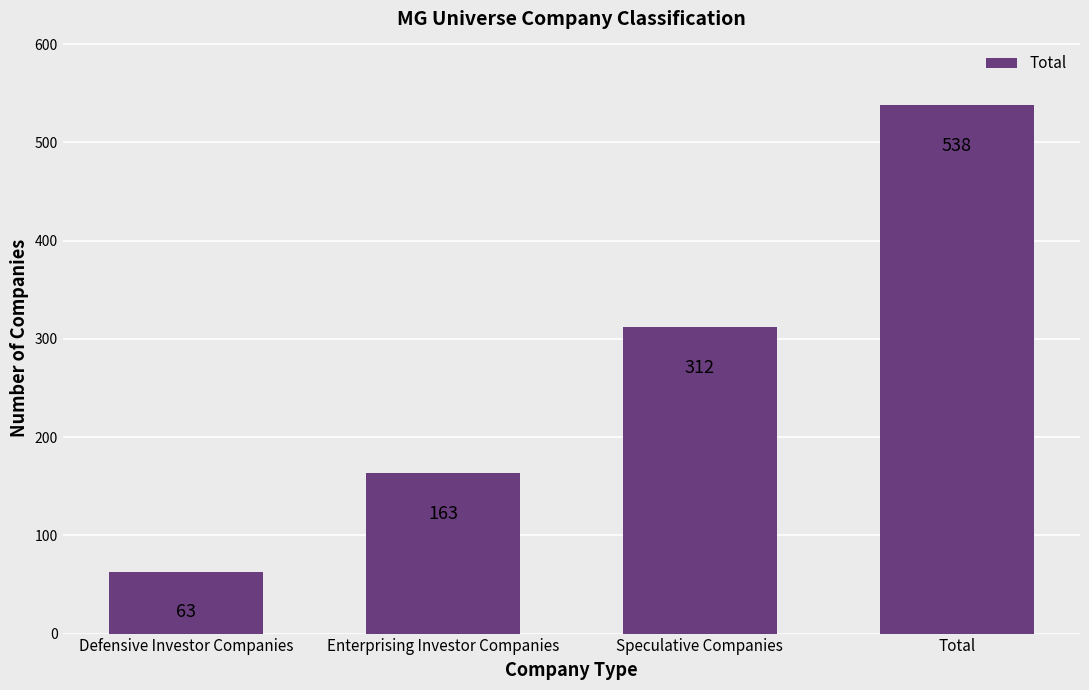

Between Defensive Investor Companies and Total, which is larger?

Total